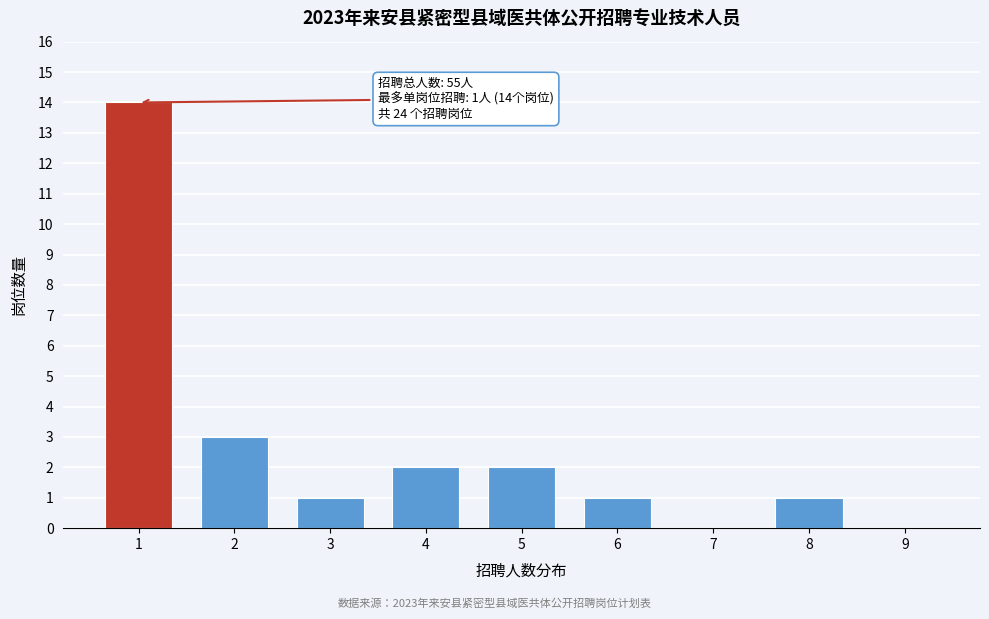

Reading left to right, extract all data points from this chart.

1=14	2=3	3=1	4=2	5=2	6=1	7=0	8=1	9=0